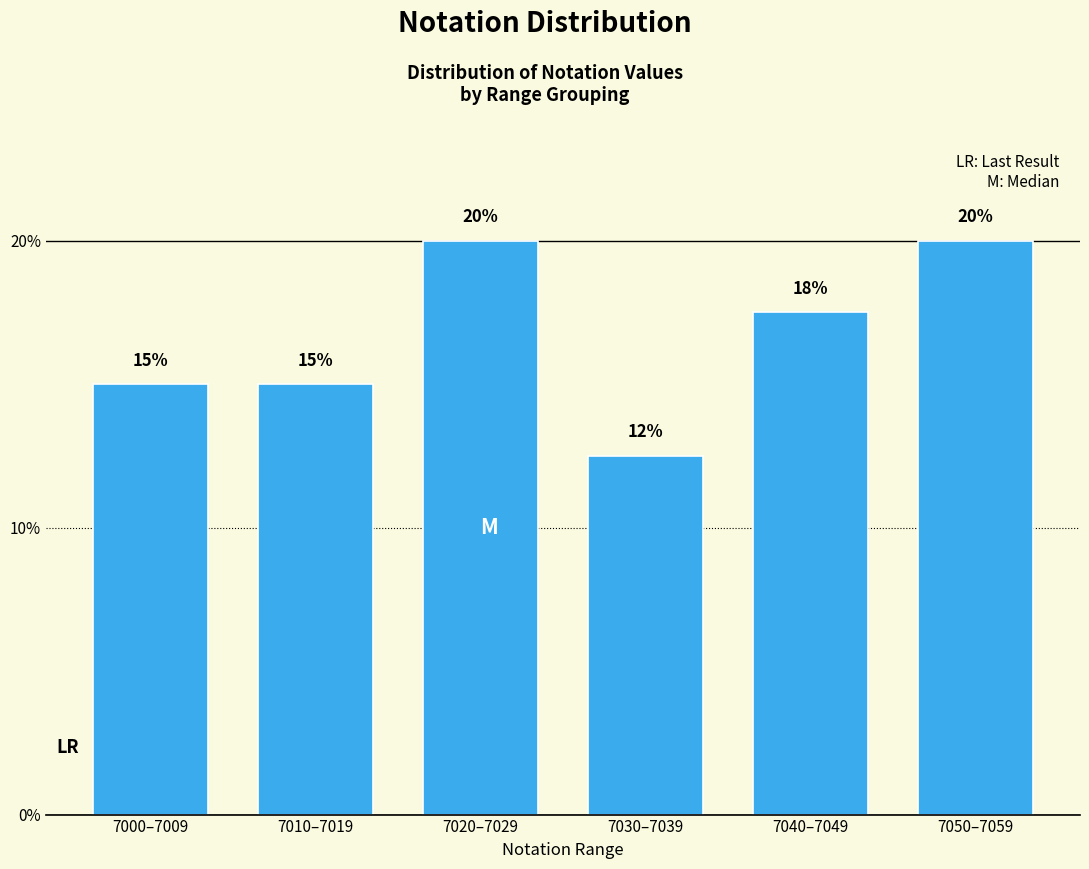

Is it true that the value at 7040–7049 is 17.5?

True